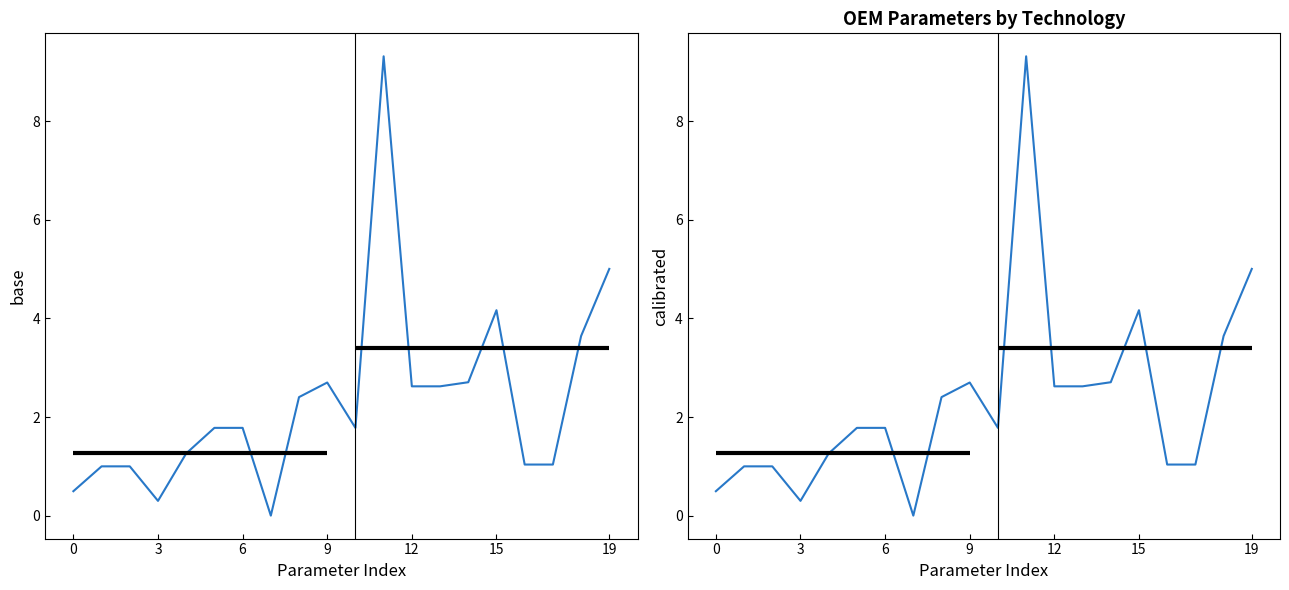

Which category has the lowest value in the base series?

7